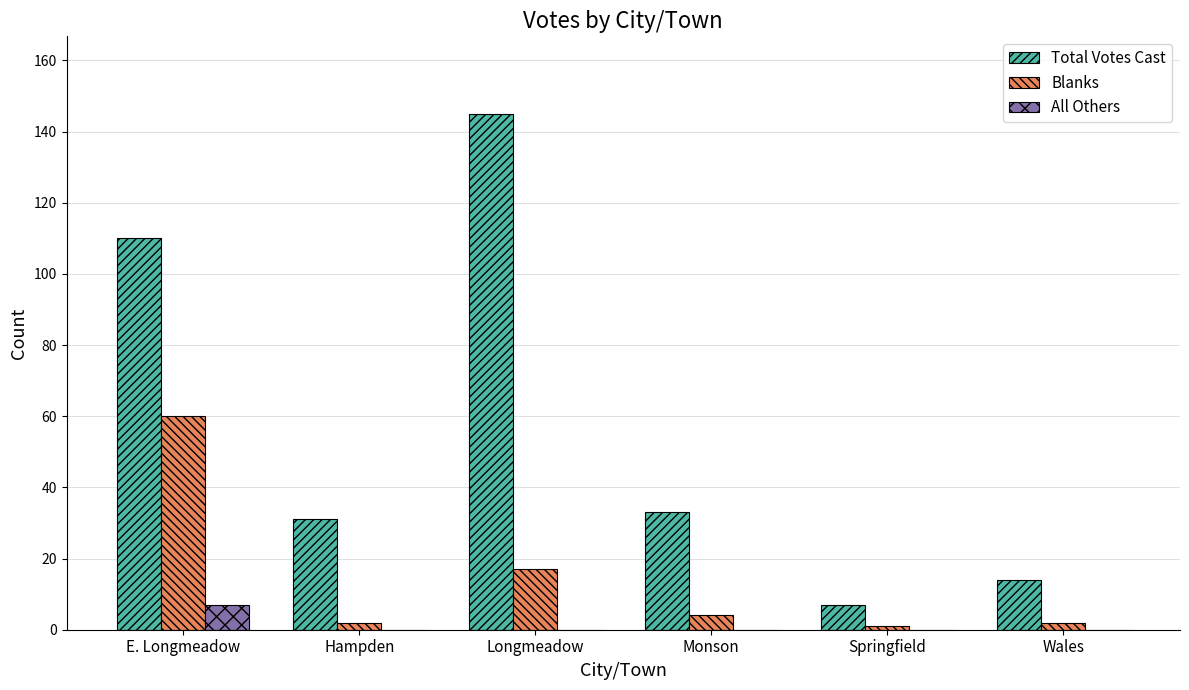

Reading left to right, list all the values displayed in this chart.

Total Votes Cast: 110	31	145	33	7	14
Blanks: 60	2	17	4	1	2
All Others: 7	0	0	0	0	0